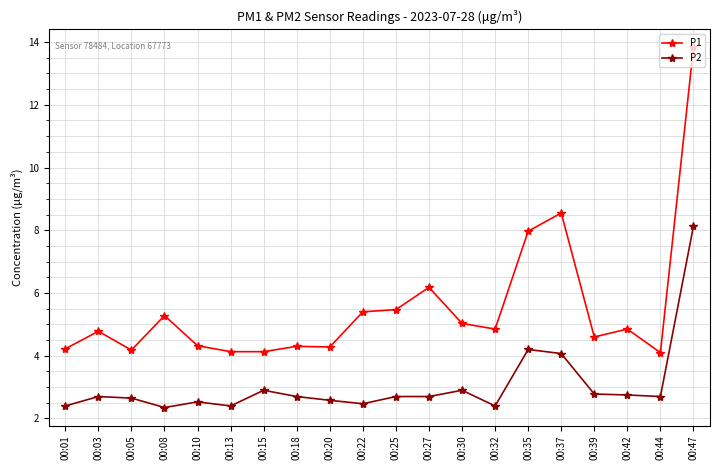

What value does the P1 series have at 00:35?

8.0